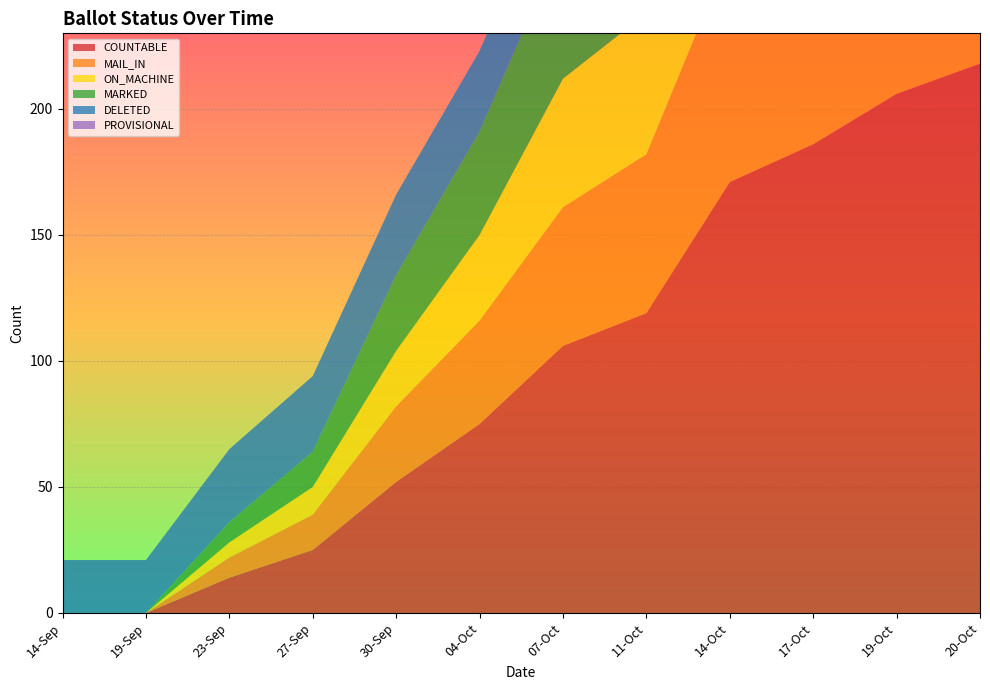

Reading left to right, list all the values displayed in this chart.

COUNTABLE: 14-Sep=0	19-Sep=0	23-Sep=14	27-Sep=25	30-Sep=52	04-Oct=75	07-Oct=106	11-Oct=119	14-Oct=171	17-Oct=186	19-Oct=206	20-Oct=218
MAIL_IN: 14-Sep=0	19-Sep=0	23-Sep=8	27-Sep=14	30-Sep=30	04-Oct=41	07-Oct=55	11-Oct=63	14-Oct=91	17-Oct=97	19-Oct=104	20-Oct=106
ON_MACHINE: 14-Sep=0	19-Sep=0	23-Sep=6	27-Sep=11	30-Sep=22	04-Oct=34	07-Oct=51	11-Oct=56	14-Oct=80	17-Oct=89	19-Oct=102	20-Oct=112
MARKED: 14-Sep=0	19-Sep=0	23-Sep=8	27-Sep=14	30-Sep=30	04-Oct=41	07-Oct=55	11-Oct=63	14-Oct=91	17-Oct=97	19-Oct=104	20-Oct=2
DELETED: 14-Sep=21	19-Sep=21	23-Sep=29	27-Sep=30	30-Sep=32	04-Oct=32	07-Oct=33	11-Oct=33	14-Oct=31	17-Oct=31	19-Oct=31	20-Oct=31
PROVISIONAL: 14-Sep=0	19-Sep=0	23-Sep=0	27-Sep=0	30-Sep=0	04-Oct=0	07-Oct=0	11-Oct=0	14-Oct=0	17-Oct=0	19-Oct=0	20-Oct=0